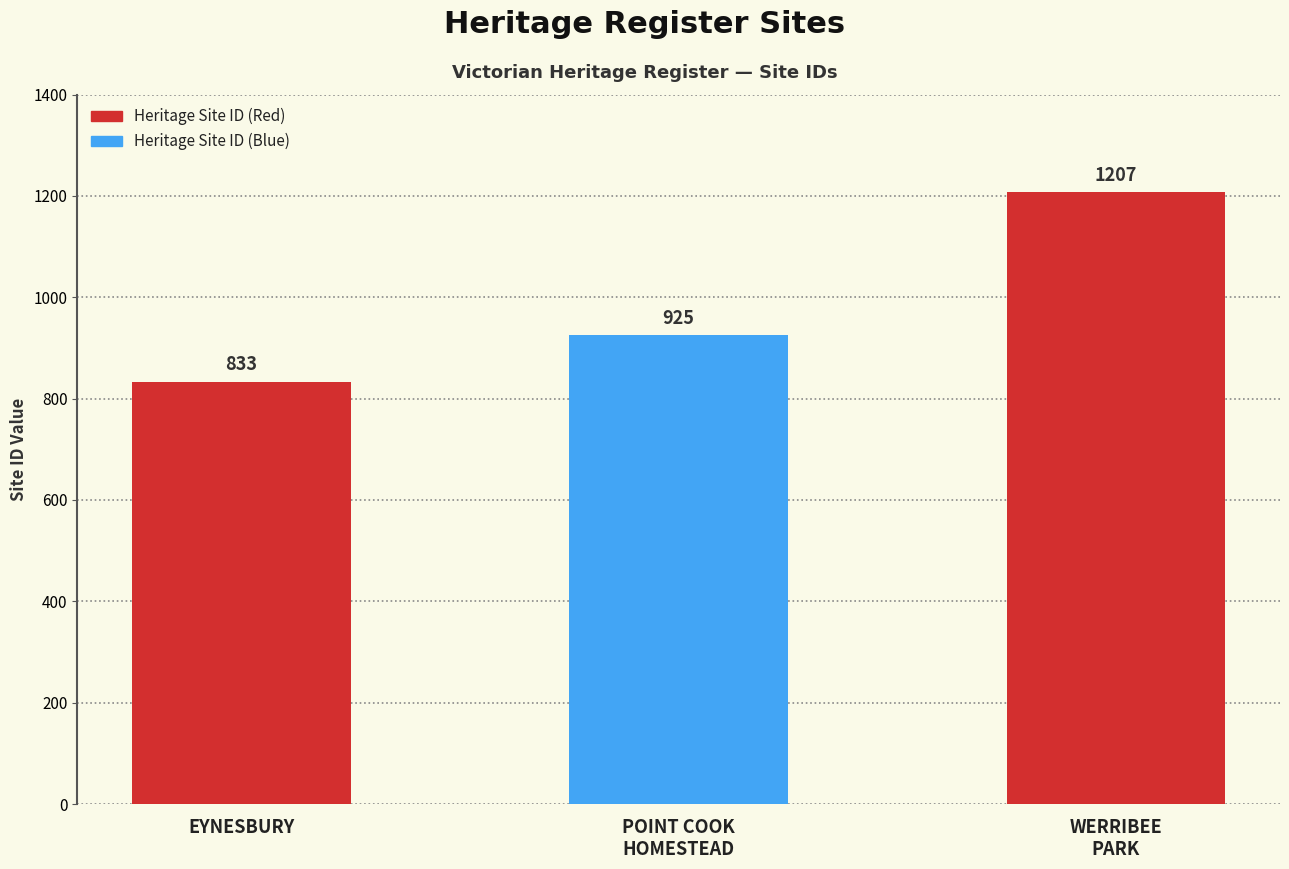

What is the difference between the values at POINT COOK
HOMESTEAD and EYNESBURY?

92